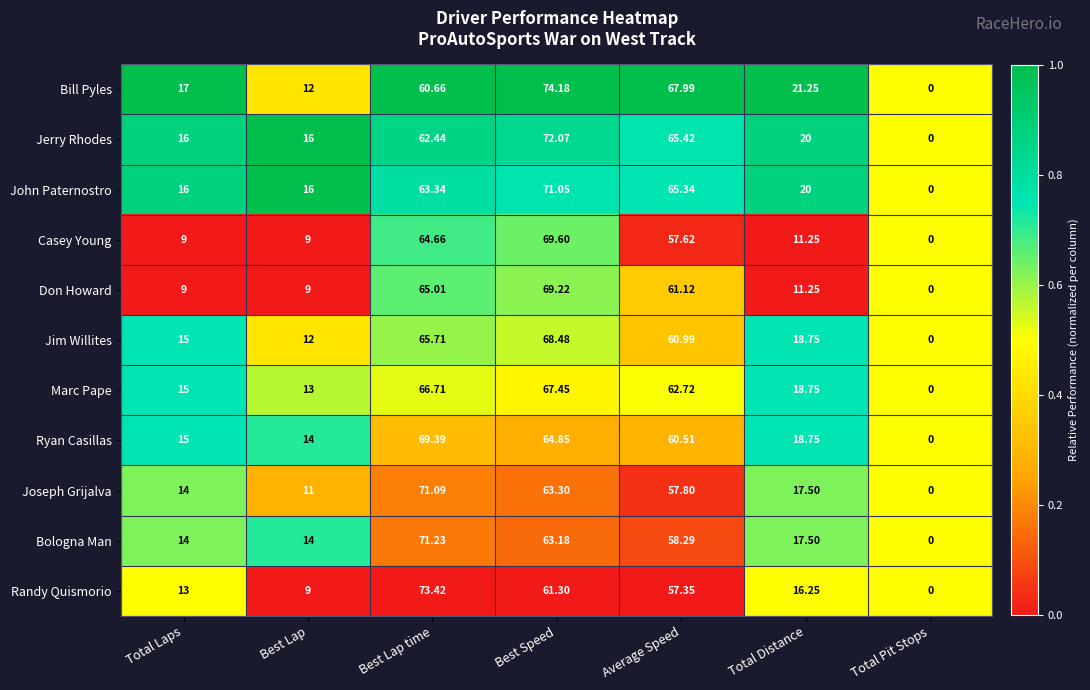

Which series has the largest range (max minus min)?

Bill Pyles